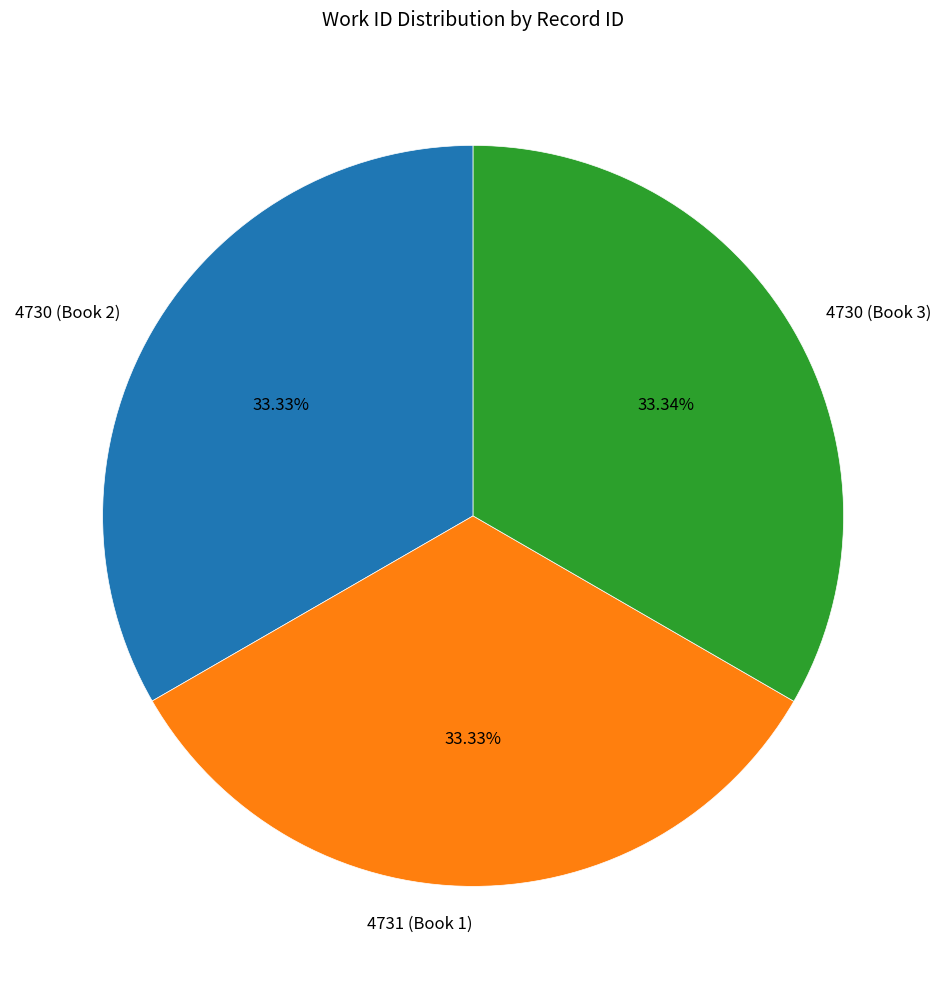

What is the ratio of the value at 4731 (Book 1) to the value at 4730 (Book 2)?

1.0